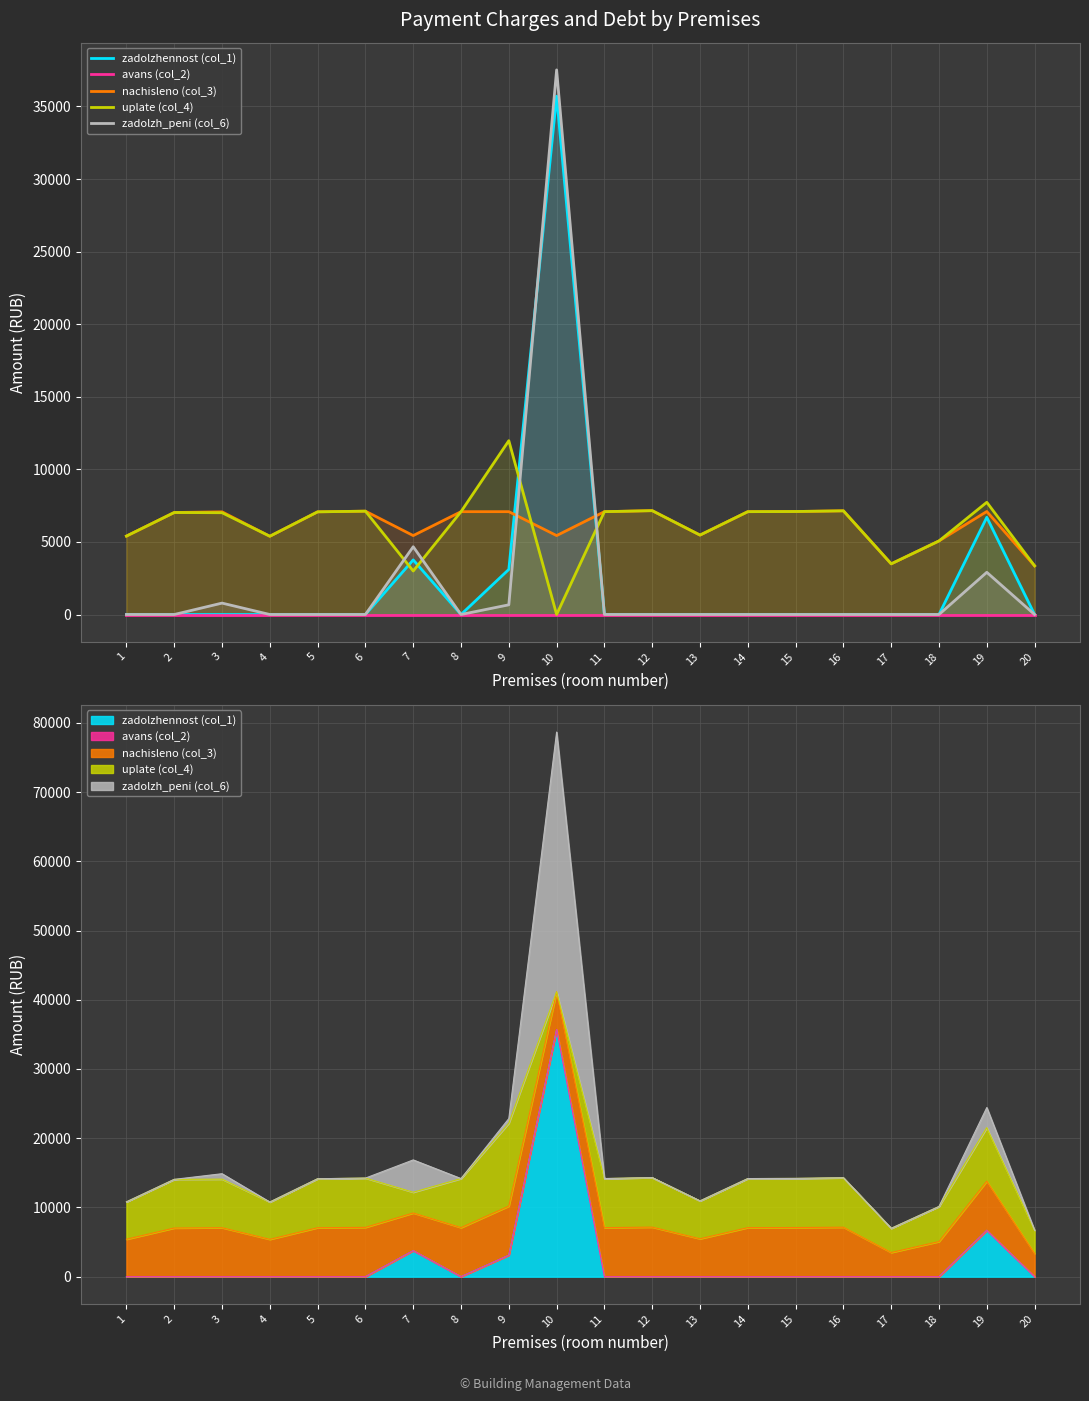

True or false: nachisleno (col_3) and zadolzhennost (col_1) cross at least once.

True